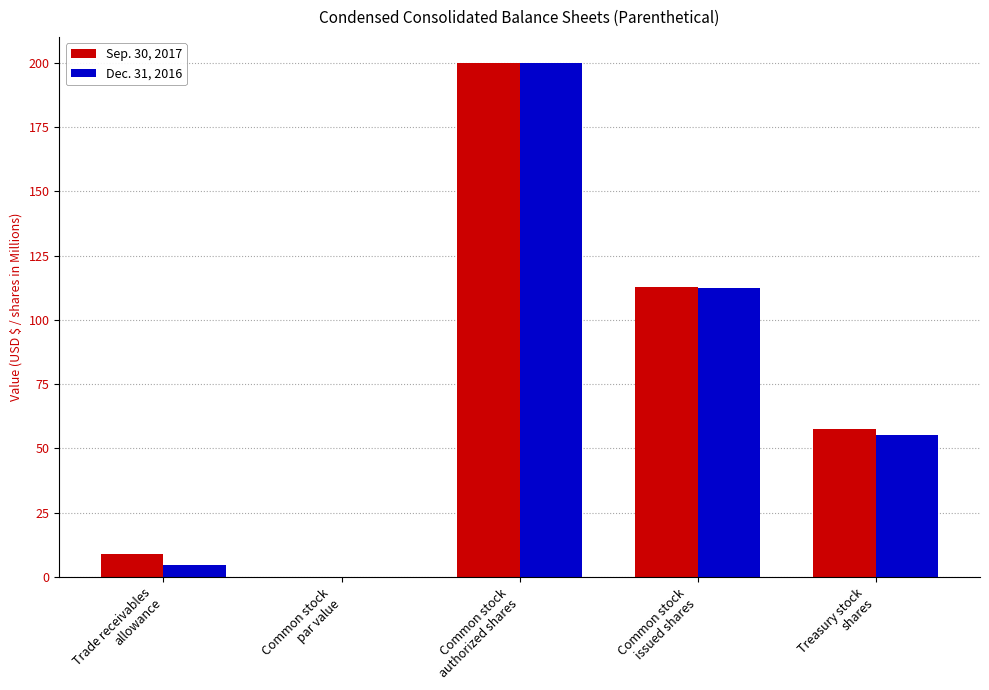

What is the sum of all Sep. 30, 2017 values?

379.1